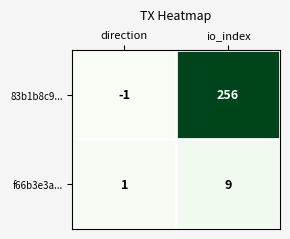

Rank the series by their average value, from lowest to highest.

f66b3e3a..., 83b1b8c9...